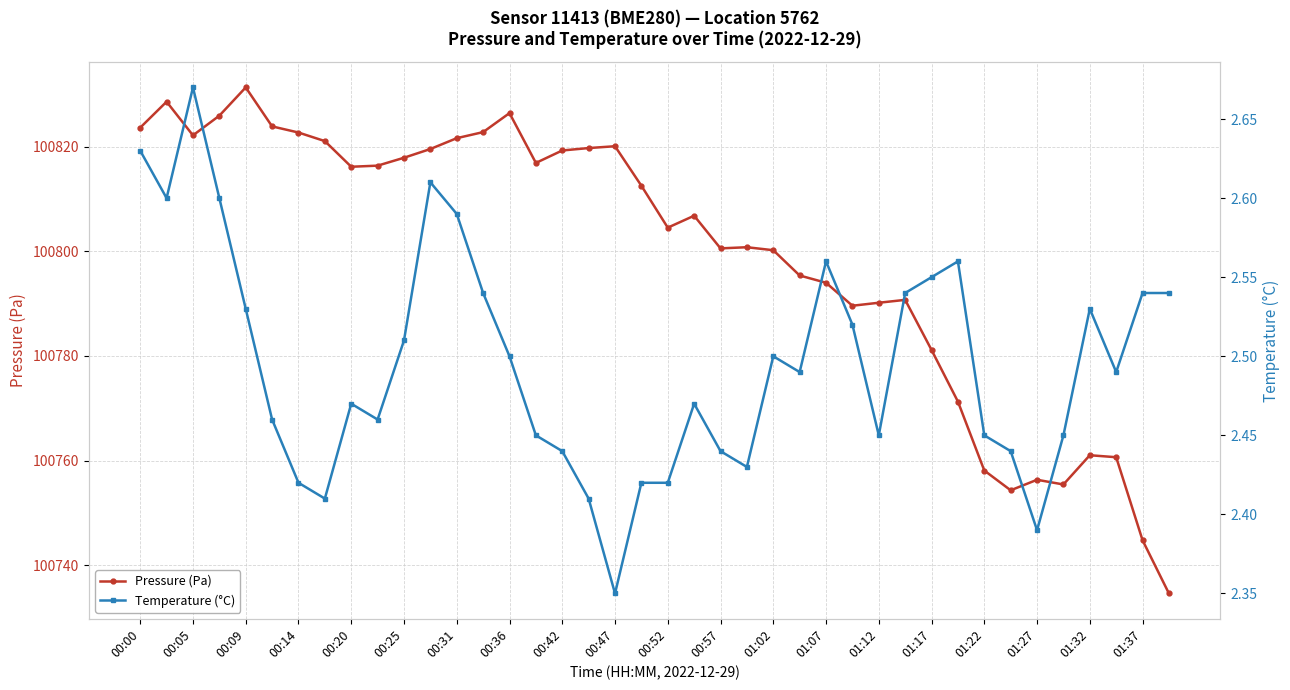

True or false: Pressure (Pa) has more than 0 points higher than both neighbors.

True